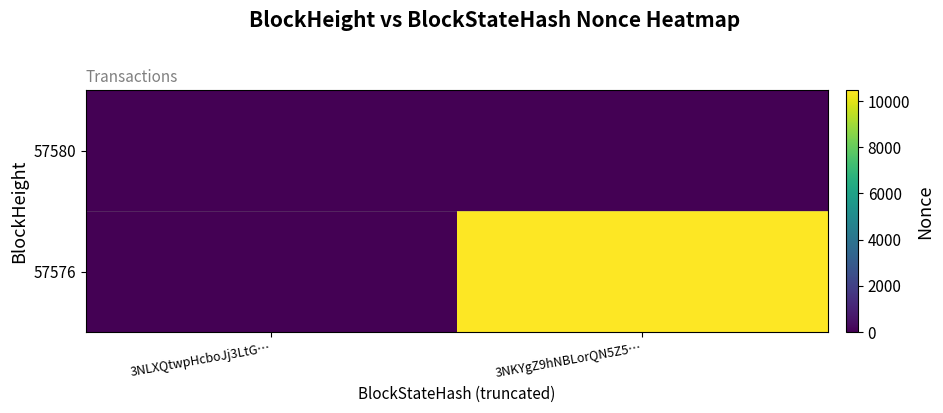

Which series has the largest total across all categories?

57576